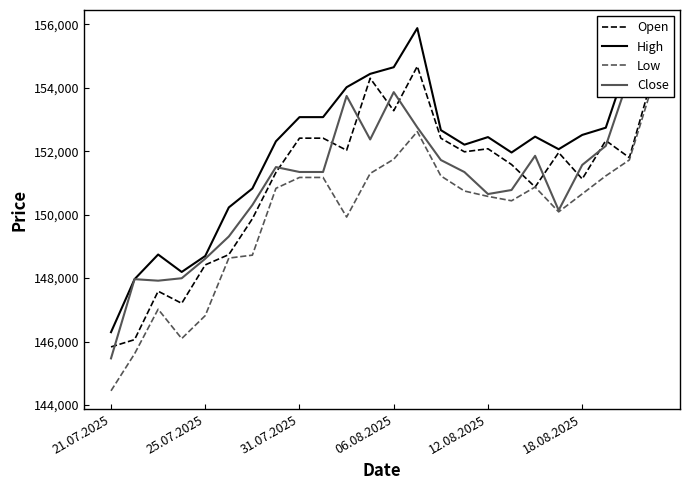

What is the highest value of the Open series?

154676